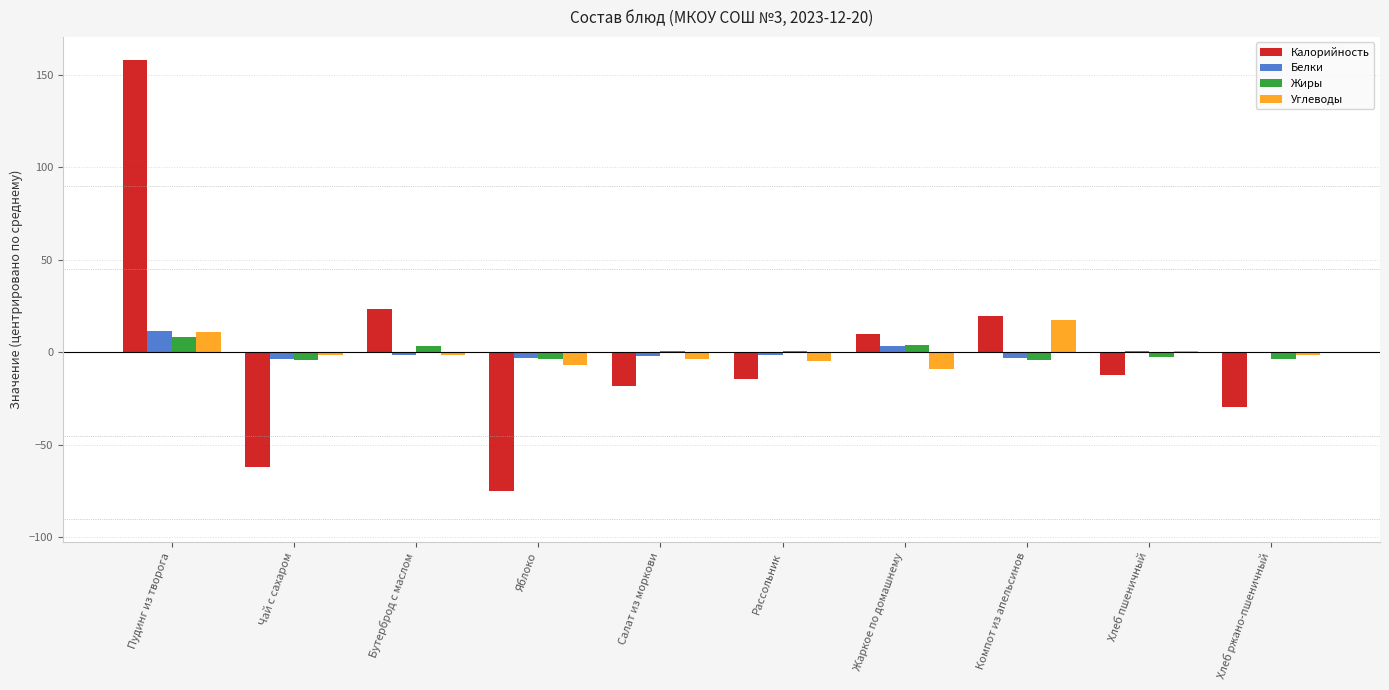

At which label does Углеводы reach its peak?

Компот из апельсинов